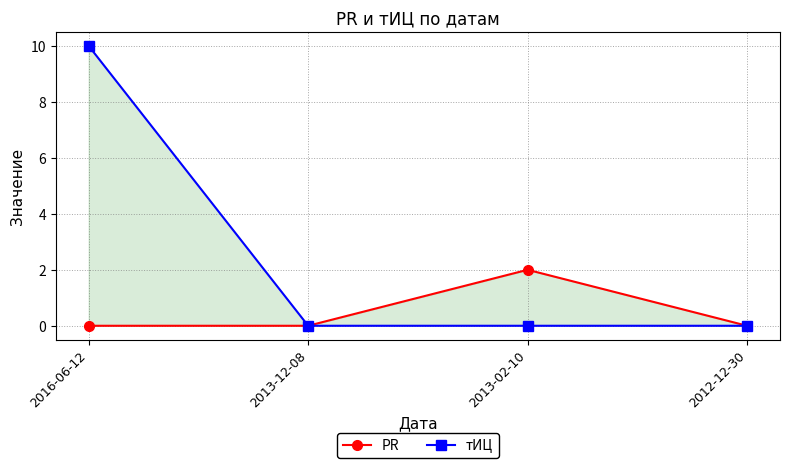

True or false: PR has a value of -1 at 2013-12-08.

False